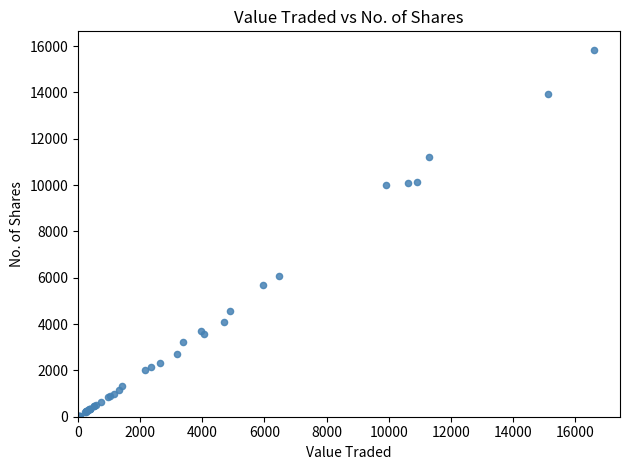

What Y value in the scatter plot is closest to 7931?

6093